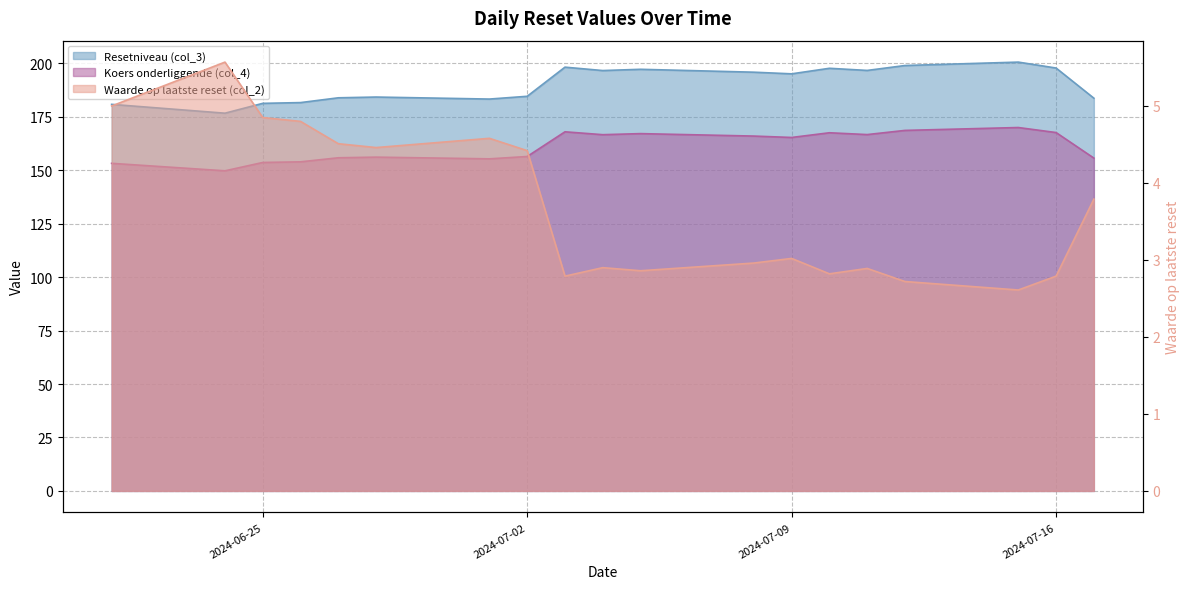

Reading left to right, transcribe all the data shown in this chart.

Resetniveau (col_3): 2024-06-21=180.8	2024-06-24=176.7	2024-06-25=181.3	2024-06-26=181.7	2024-06-27=183.9	2024-06-28=184.3	2024-07-01=183.3	2024-07-02=184.6	2024-07-03=198.2	2024-07-04=196.6	2024-07-05=197.2	2024-07-08=195.9	2024-07-09=195.1	2024-07-10=197.7	2024-07-11=196.7	2024-07-12=199.0	2024-07-15=200.6	2024-07-16=197.8	2024-07-17=183.7
Koers onderliggende (col_4): 2024-06-21=153.2	2024-06-24=149.8	2024-06-25=153.7	2024-06-26=153.9	2024-06-27=155.8	2024-06-28=156.2	2024-07-01=155.3	2024-07-02=156.4	2024-07-03=168.0	2024-07-04=166.7	2024-07-05=167.2	2024-07-08=166.0	2024-07-09=165.3	2024-07-10=167.6	2024-07-11=166.7	2024-07-12=168.7	2024-07-15=170.0	2024-07-16=167.7	2024-07-17=155.7
Waarde op laatste reset (col_2): 2024-06-21=5.0	2024-06-24=5.6	2024-06-25=4.8	2024-06-26=4.8	2024-06-27=4.5	2024-06-28=4.5	2024-07-01=4.6	2024-07-02=4.4	2024-07-03=2.8	2024-07-04=2.9	2024-07-05=2.9	2024-07-08=3.0	2024-07-09=3.0	2024-07-10=2.8	2024-07-11=2.9	2024-07-12=2.7	2024-07-15=2.6	2024-07-16=2.8	2024-07-17=3.8